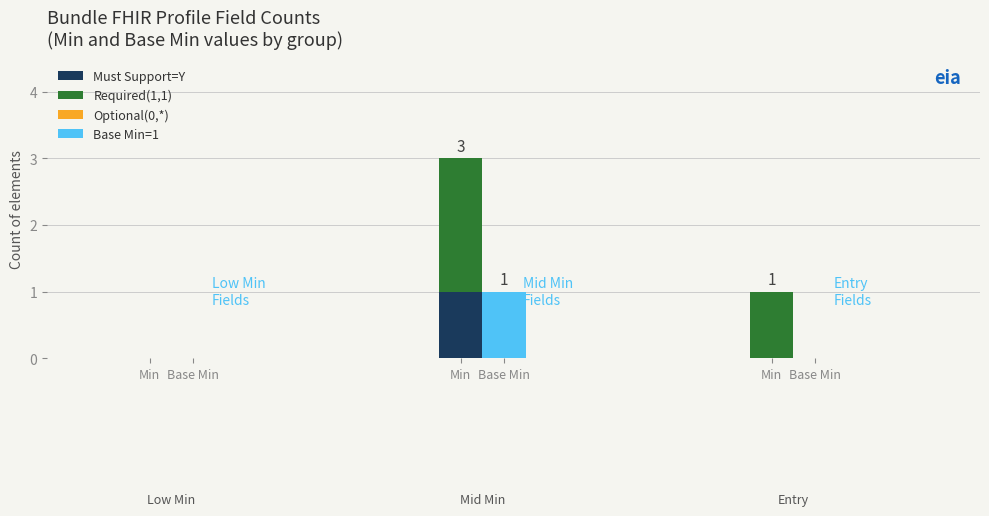

How many groups of bars are there?

3